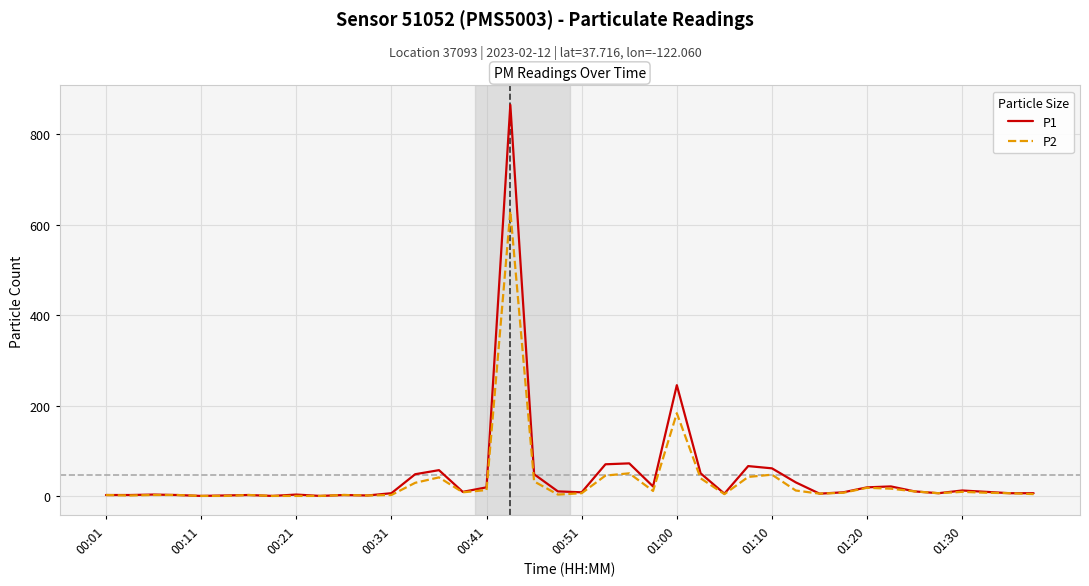

What are all the series names shown in the legend?

P1, P2